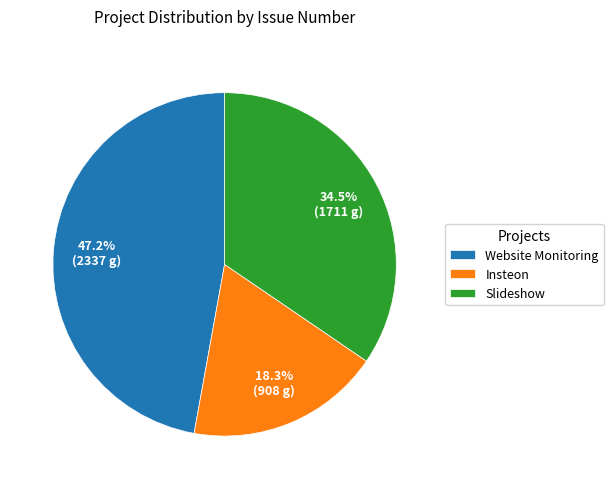

Between Slideshow and Website Monitoring, which is larger?

Website Monitoring